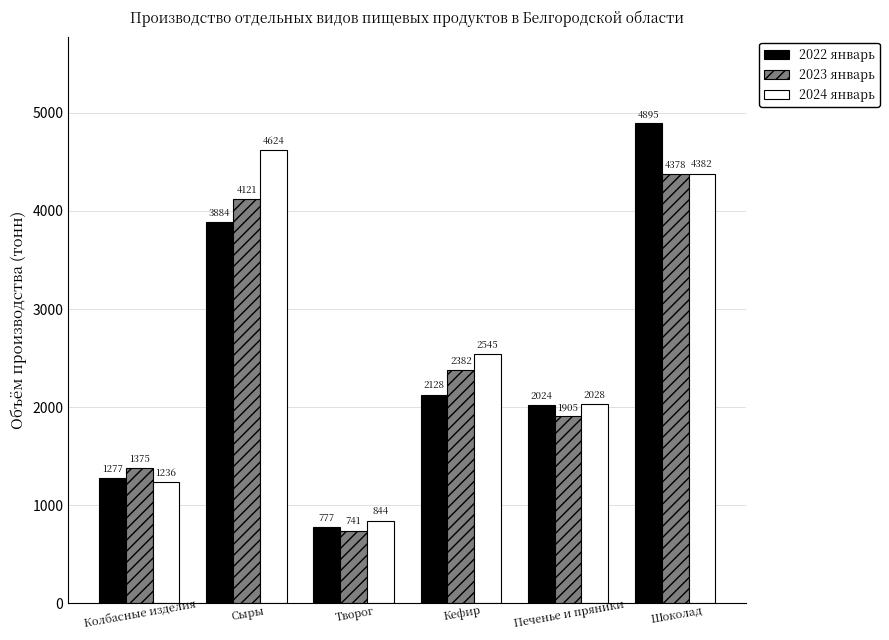

What is the value of the 2023 январь bar at the 4th from the left?

2382.0